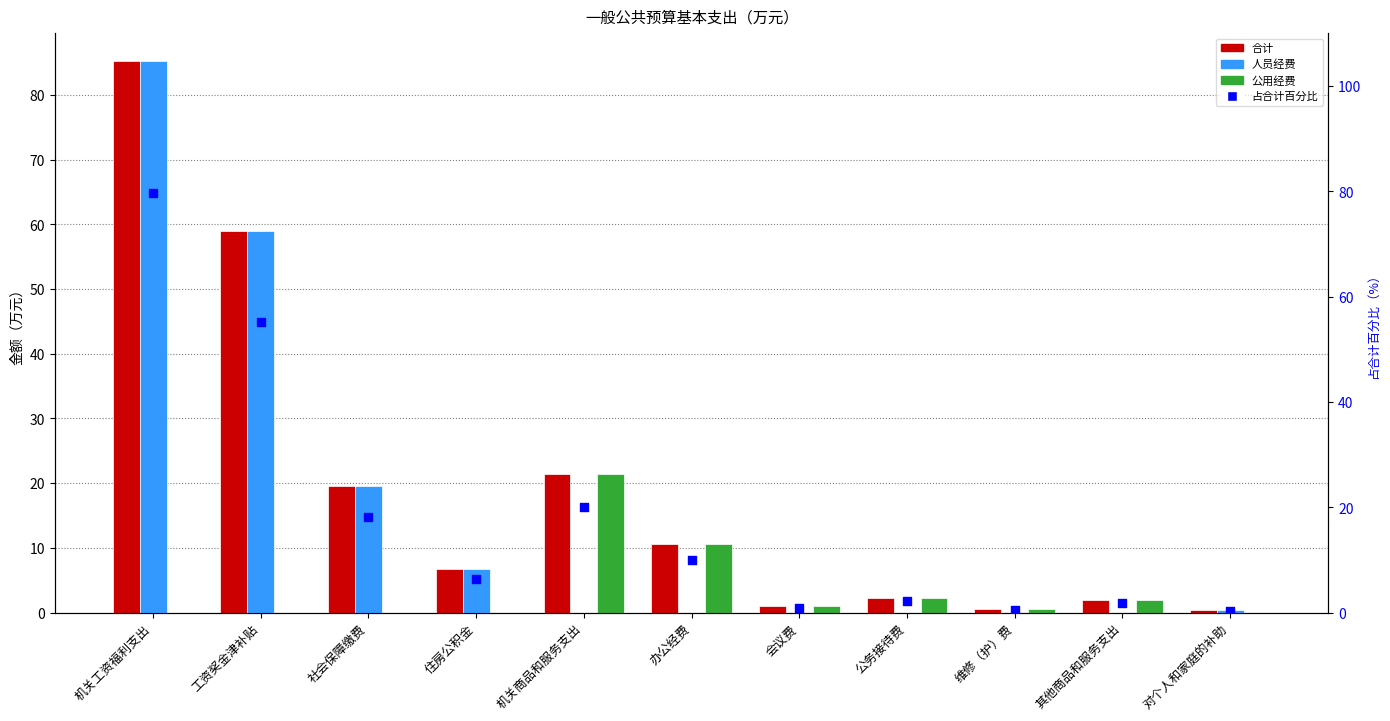

What are all the series names shown in the legend?

合计, 人员经费, 公用经费, 占合计百分比